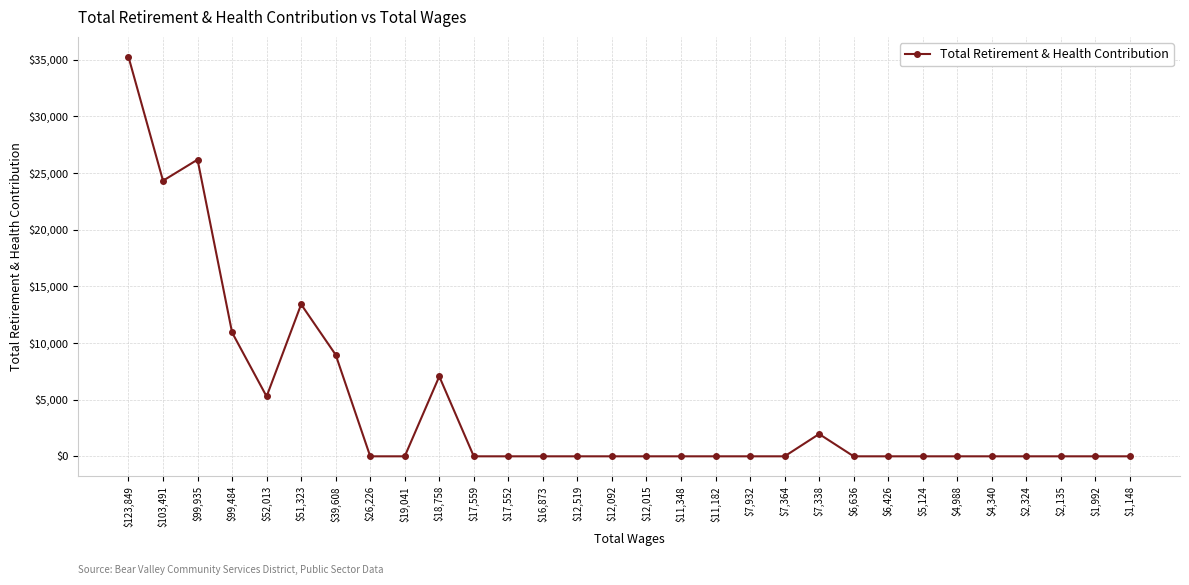

True or false: the data shows -12652 at $12,519.

False